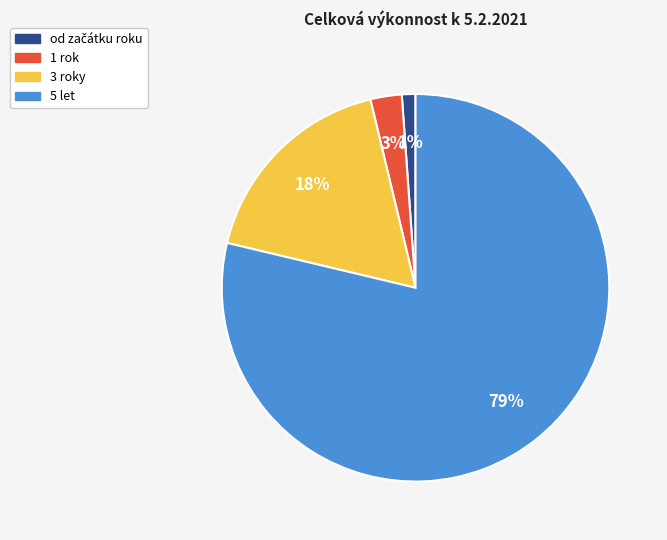

Which category accounts for the majority?

5 let